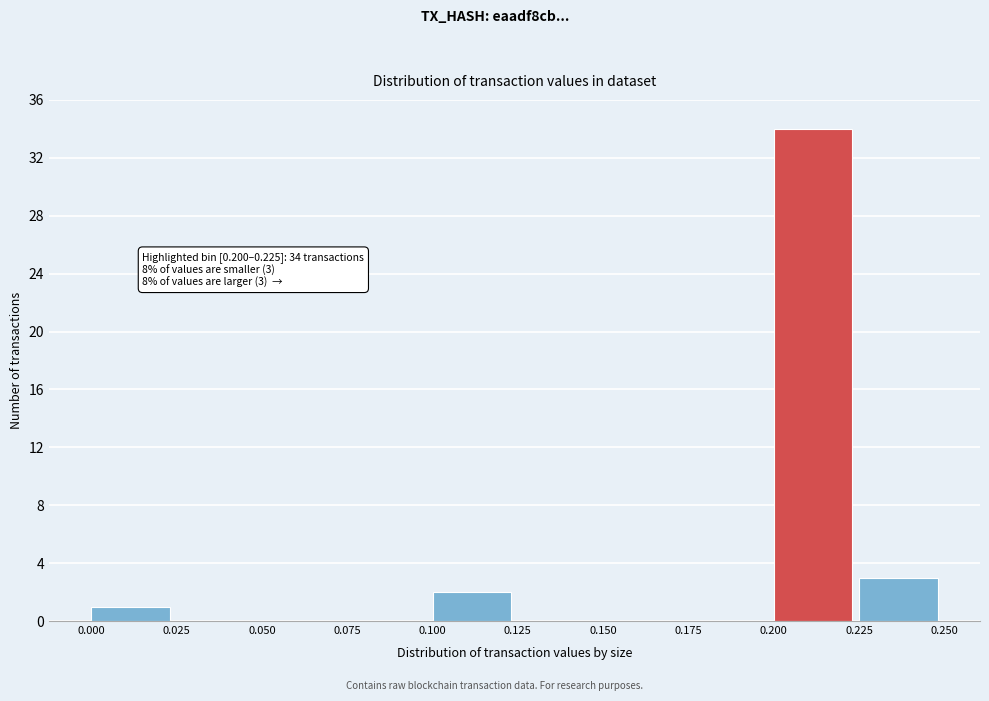

Over which range of the x-axis is the bar tallest?

0.200 to 0.225